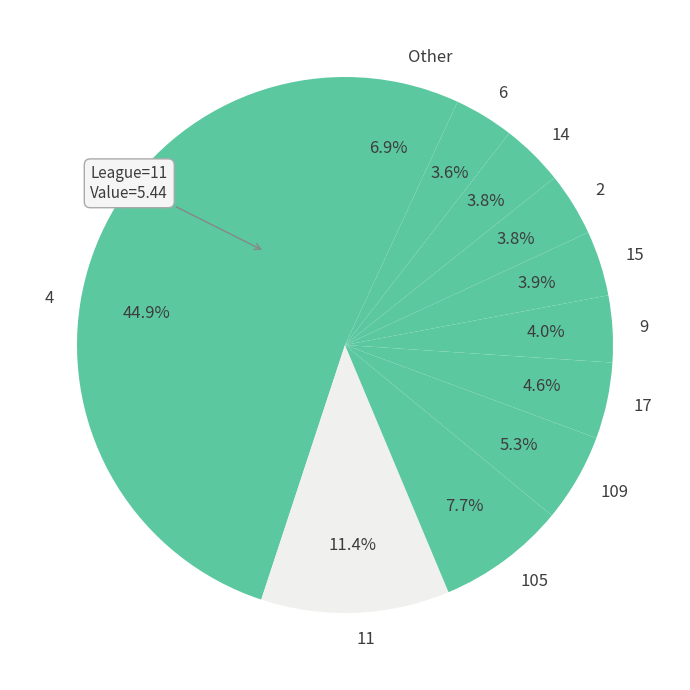

Does 4 represent more than half of the total?

No